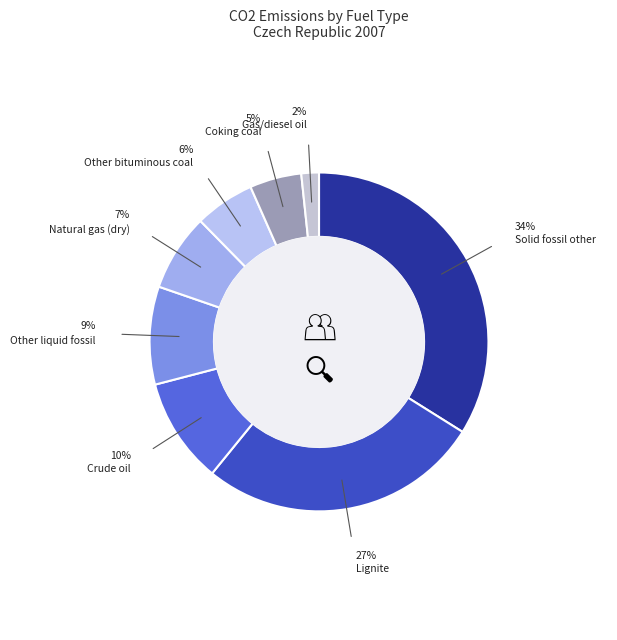

Does any single category account for the majority?

No